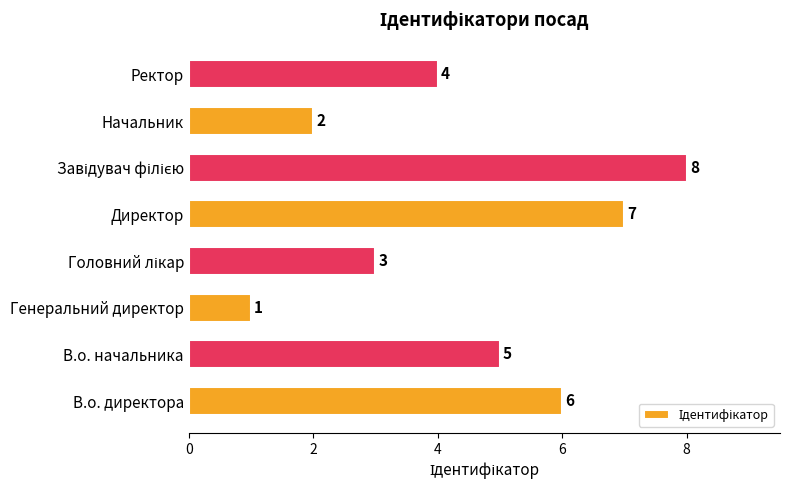

What is the greatest value displayed?

8